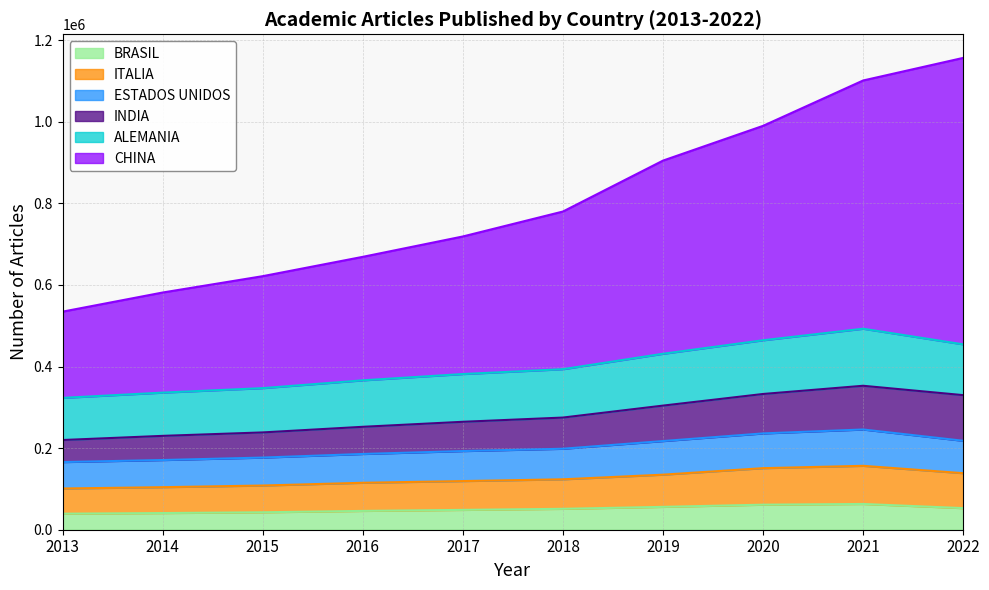

How many lines are shown in the chart?

6